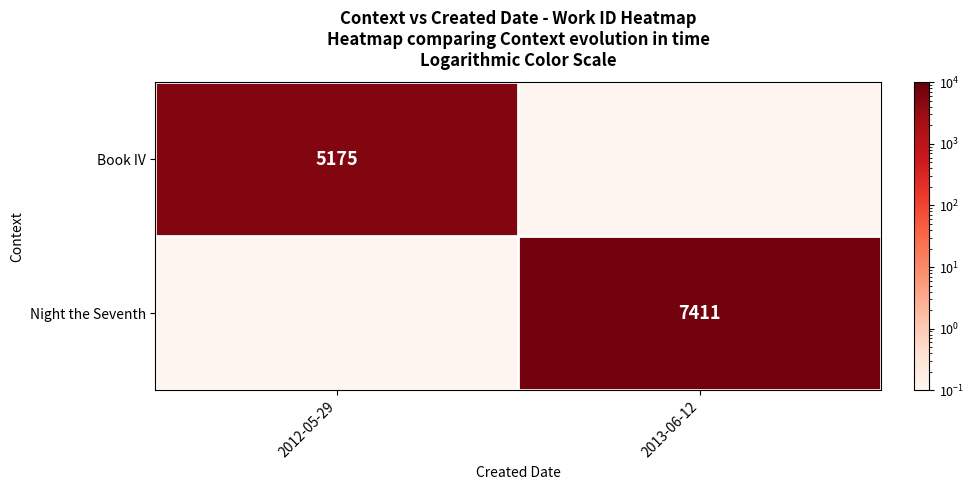

What is the greatest value displayed?

7411.0